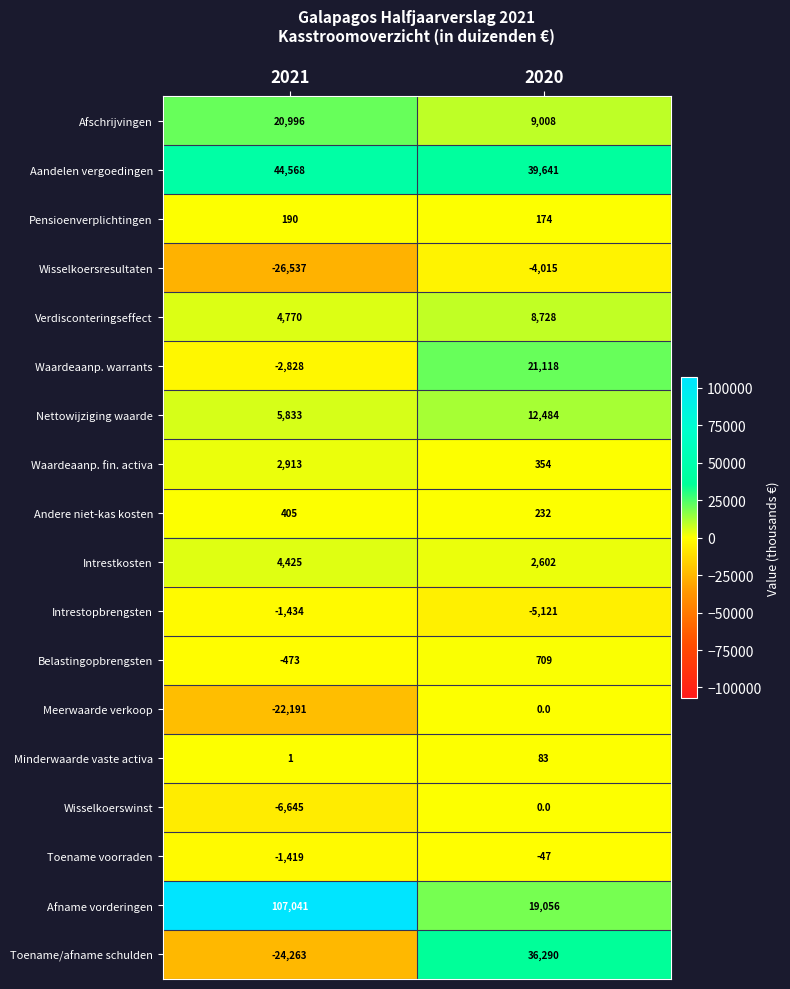

At which label is Aandelen vergoedingen closest to 42104?

2020